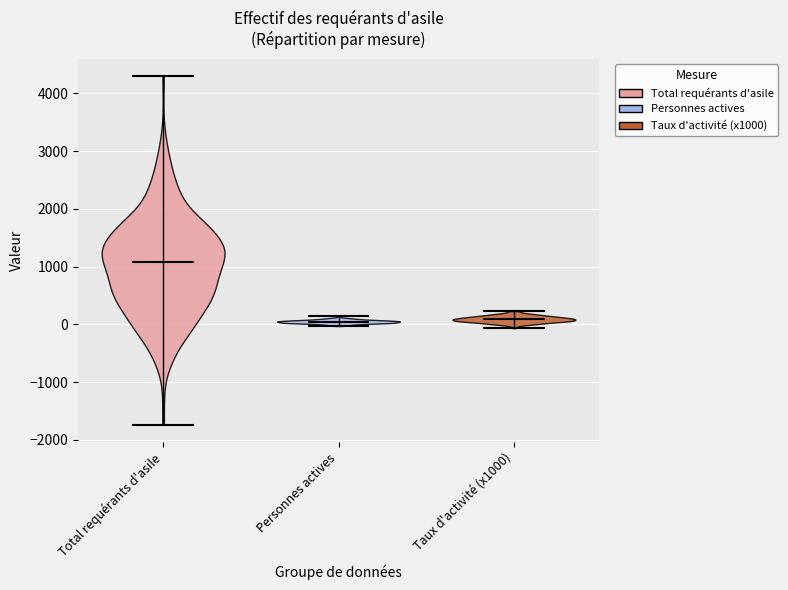

Reading left to right, read every violin against the y-axis: where its median line is, and the lowest and highest points it reaches. The values are not printed on the chart, so give them approximately, as read against the axis.

Total requérants d'asile: median line 1100, lowest point -1700, highest point 4300
Personnes actives: median line 0, lowest point 0, highest point 100
Taux d'activité (x1000): median line 100, lowest point -100, highest point 200